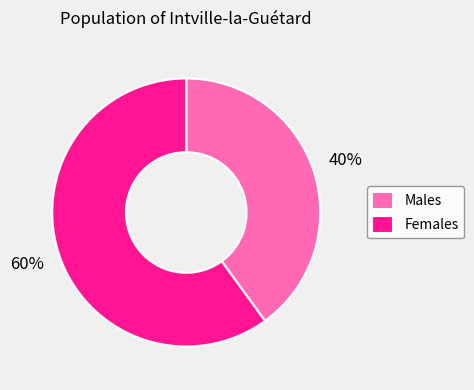

Which has a higher value, Males or Females?

Females